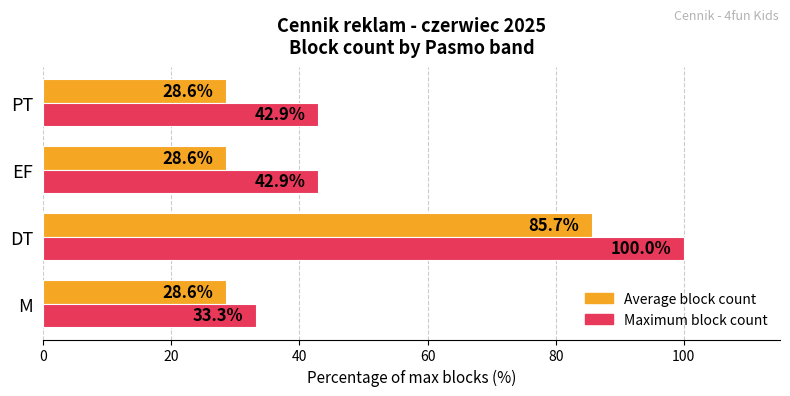

Which series has the largest total across all categories?

Maximum block count